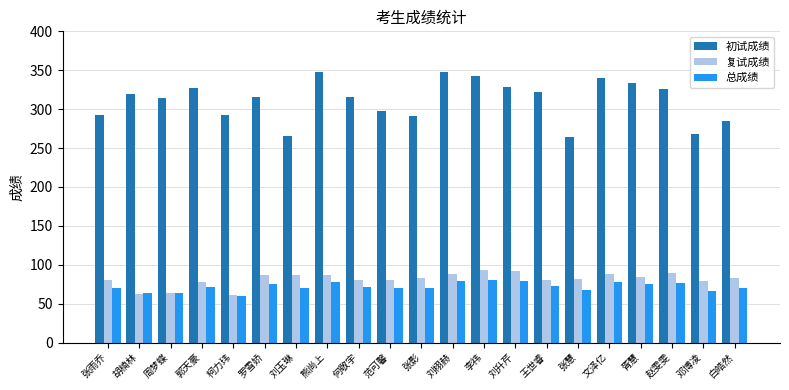

What is the average value of the 初试成绩 series?

311.4